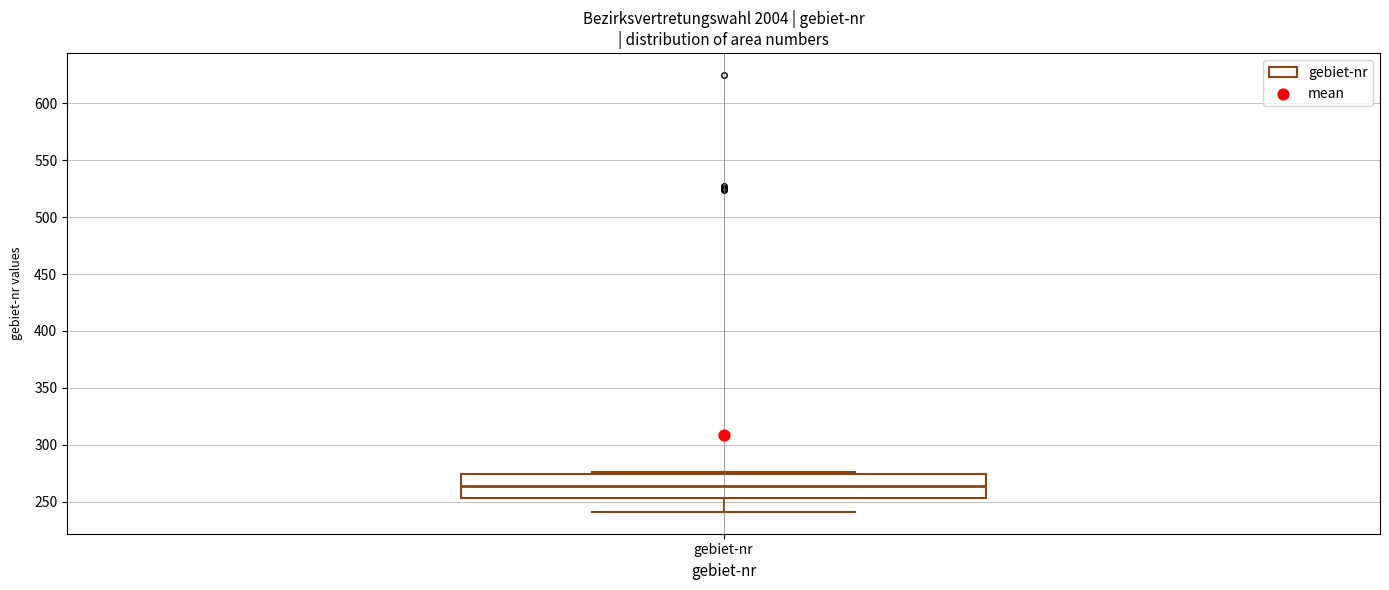

Read this box plot against the y-axis: the position of the median line, the range covered by the box, and the ends of both whiskers. The values are not printed on the chart, so give them approximately, as read against the axis.

median 265, box 255 to 275, whiskers 240 to 275 (just above the box's upper edge)